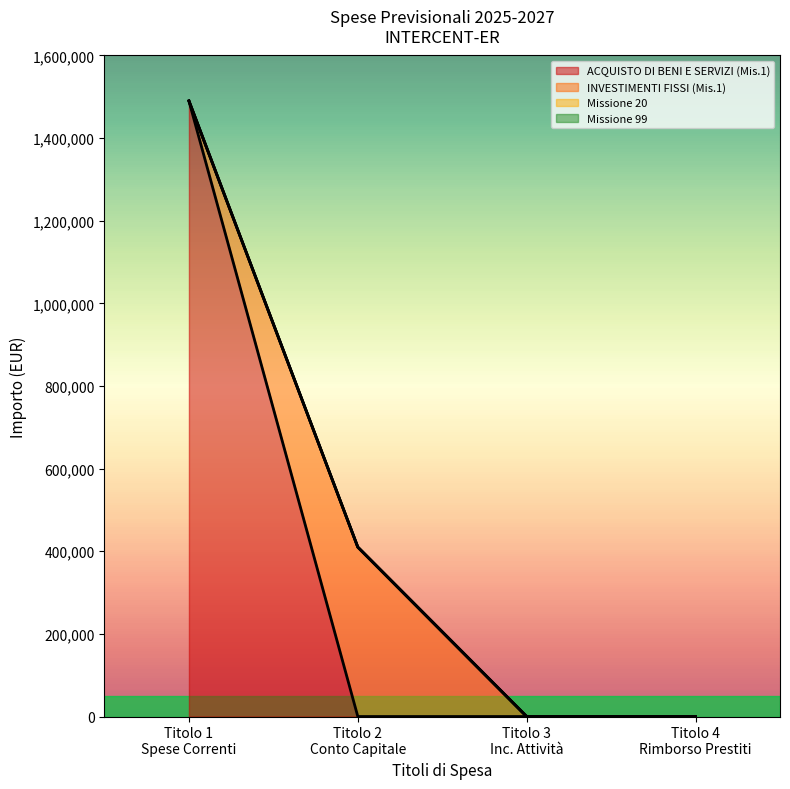

How many values in the Totale Spese Competenza series exceed 0?

2